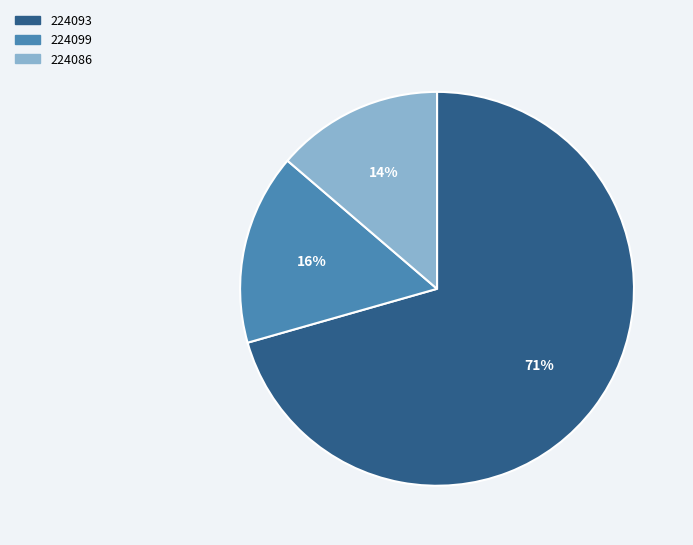

Combined, do 224086 and 224093 account for over 50%?

Yes